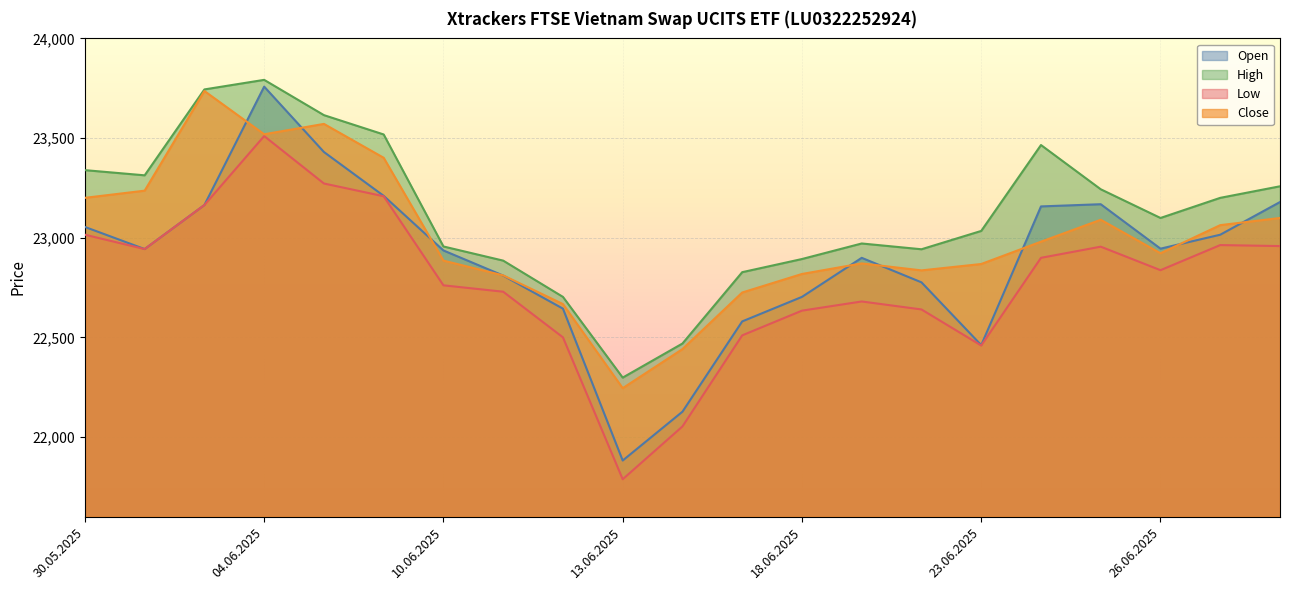

What is the sum of the Open values at 24.06.2025 and 03.06.2025?

46321